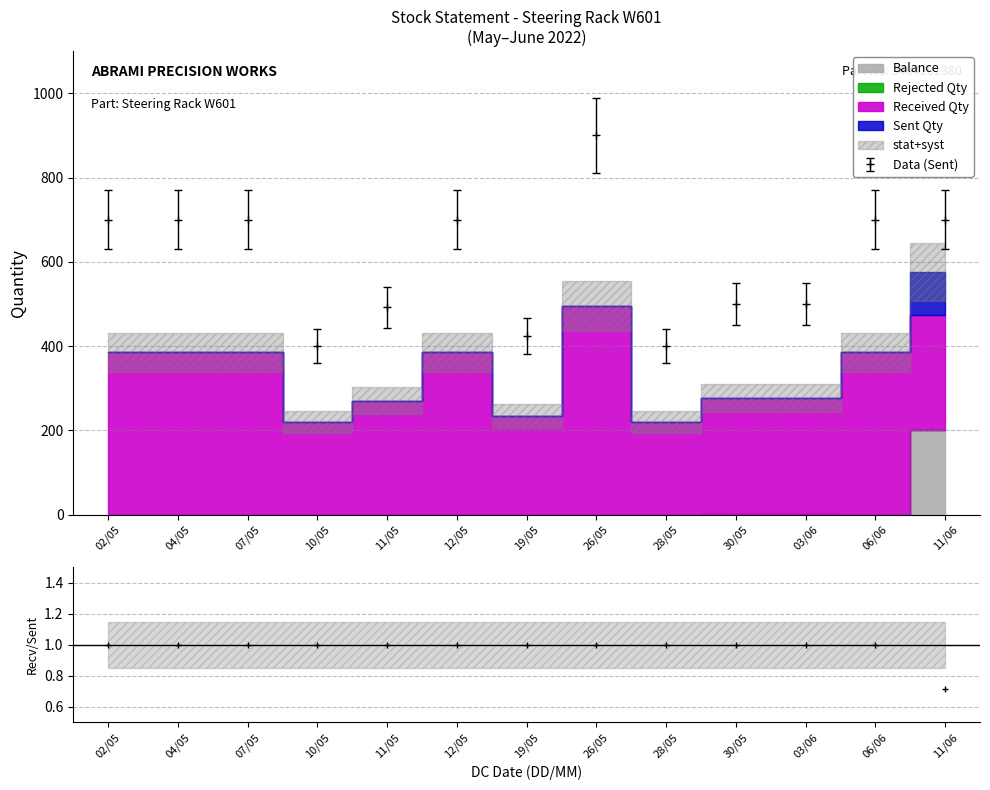

Where is the first local minimum for Sent Qty?

10/05